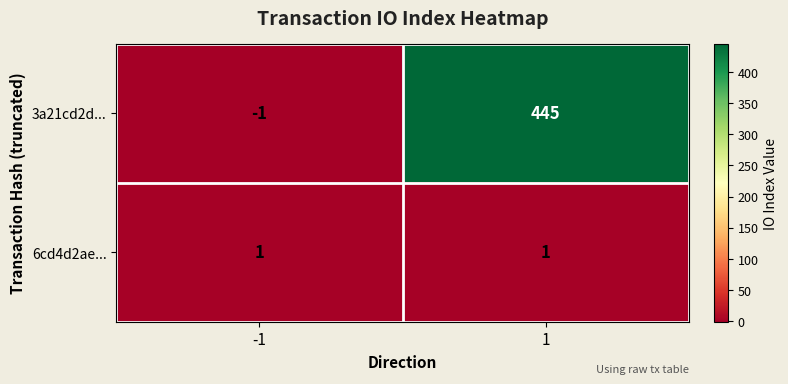

What is the difference between the 3a21cd2d... values at -1 and 1?

446